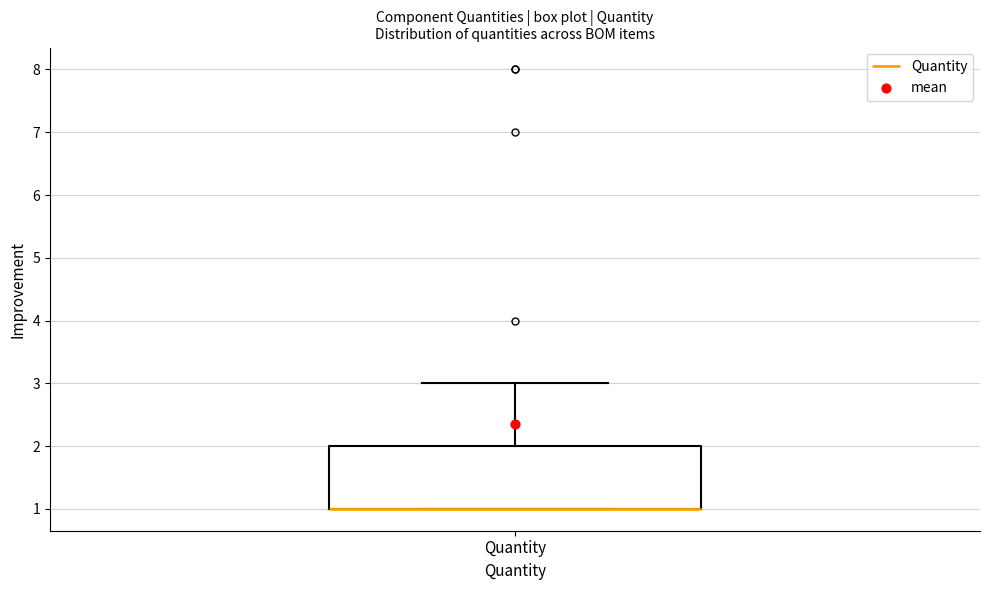

Transcribe this box plot: give where the median line is, the range the box spans, and where the two whiskers end, as read against the y-axis. The values are not printed on the chart, so give them approximately, as read against the axis.

median 1 (drawn on the box's lower edge), box 1 to 2, whiskers 1 to 3